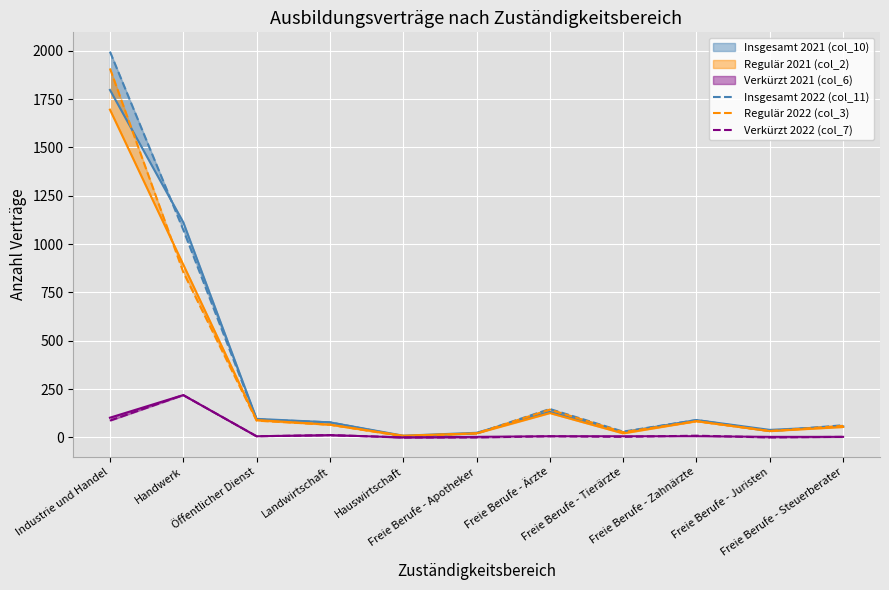

Which series has the widest spread of values?

Insgesamt 2022 (col_11)